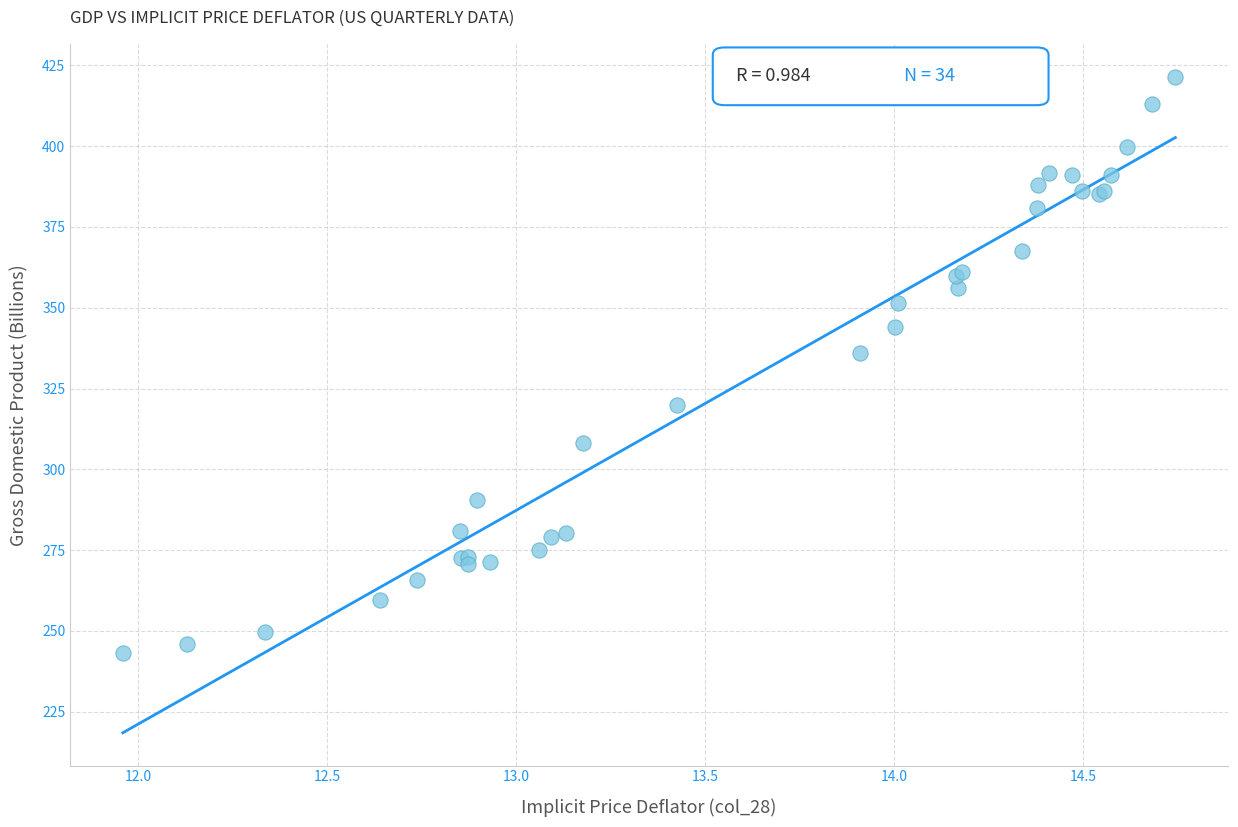

What Y value in the scatter plot is closest to 332?

336.0